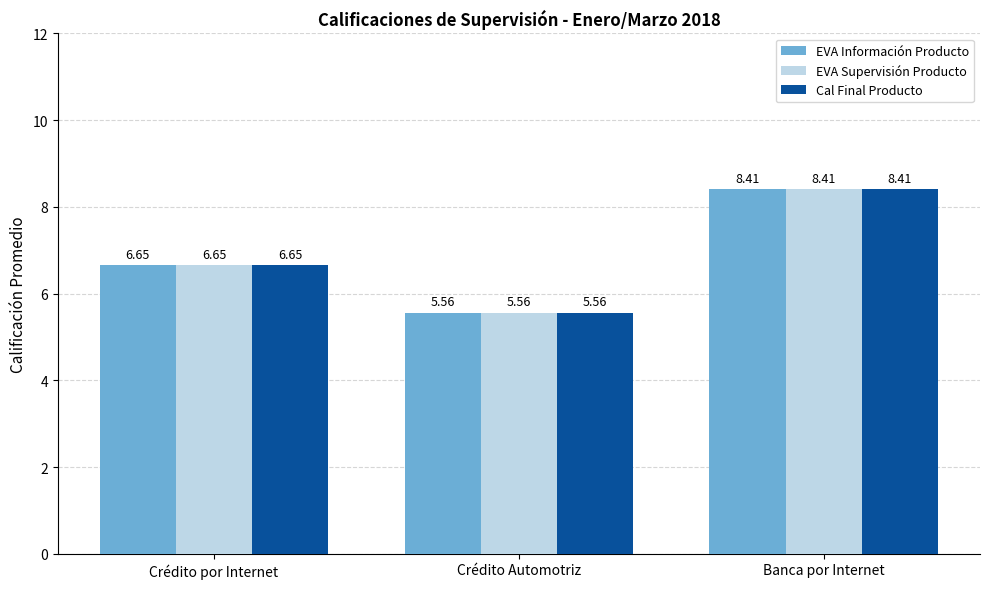

What is the label of the 2nd bar from the left?

Crédito Automotriz